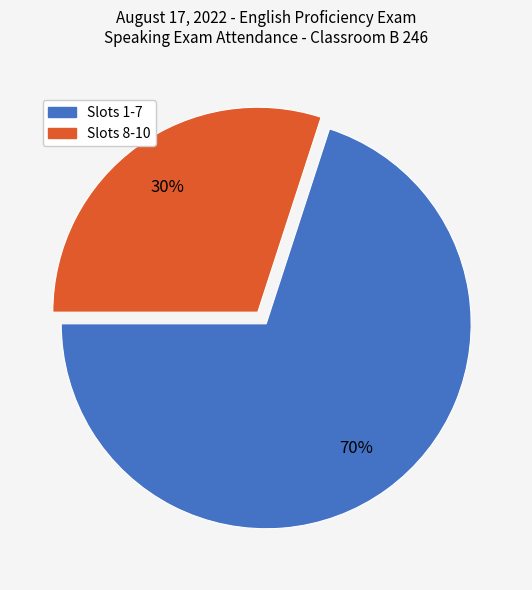

Is there any slice that represents more than half of the pie?

Yes